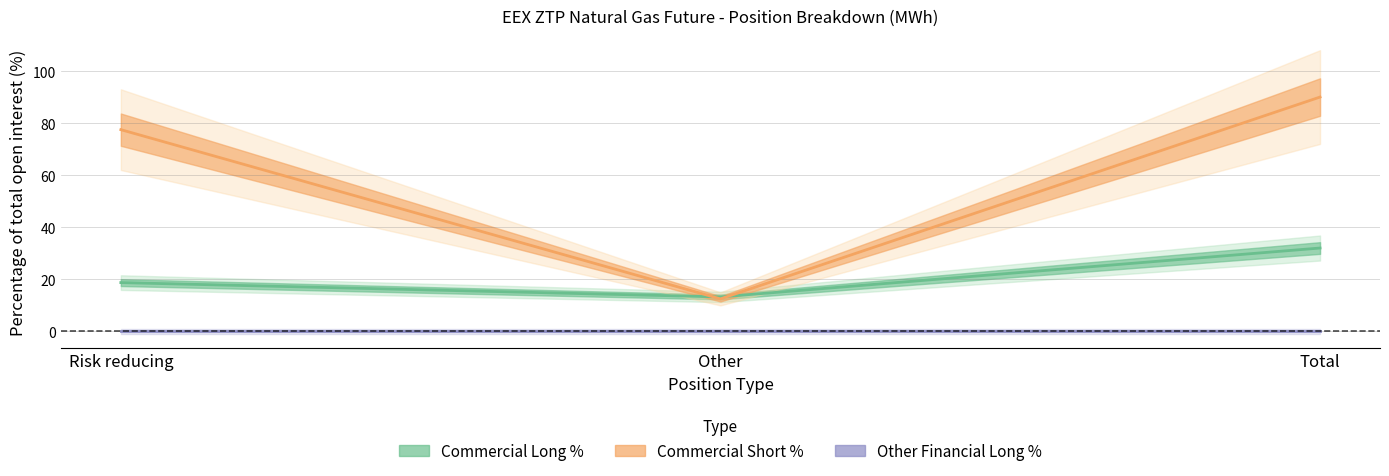

What is the total value across all series at Total?

122.2